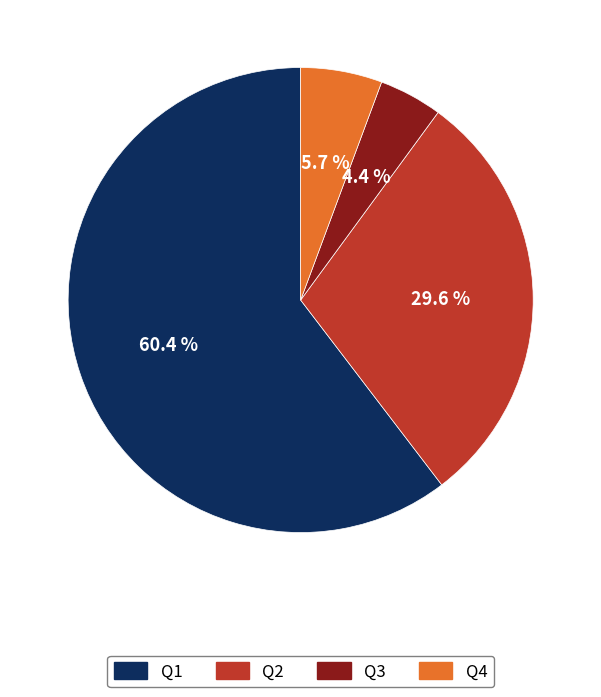

To the nearest percent, what portion does Q4 represent?

6%